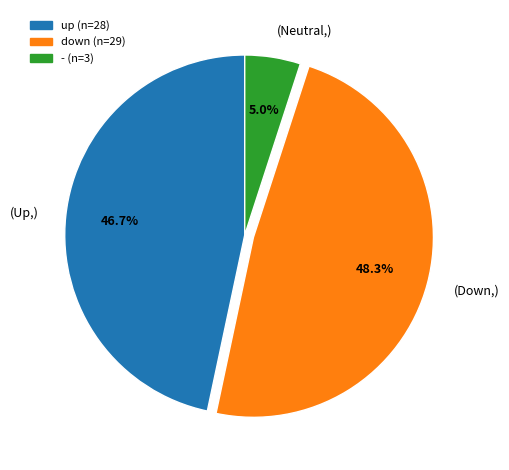

Do (Up,) and (Down,) together represent more than half of the pie?

Yes